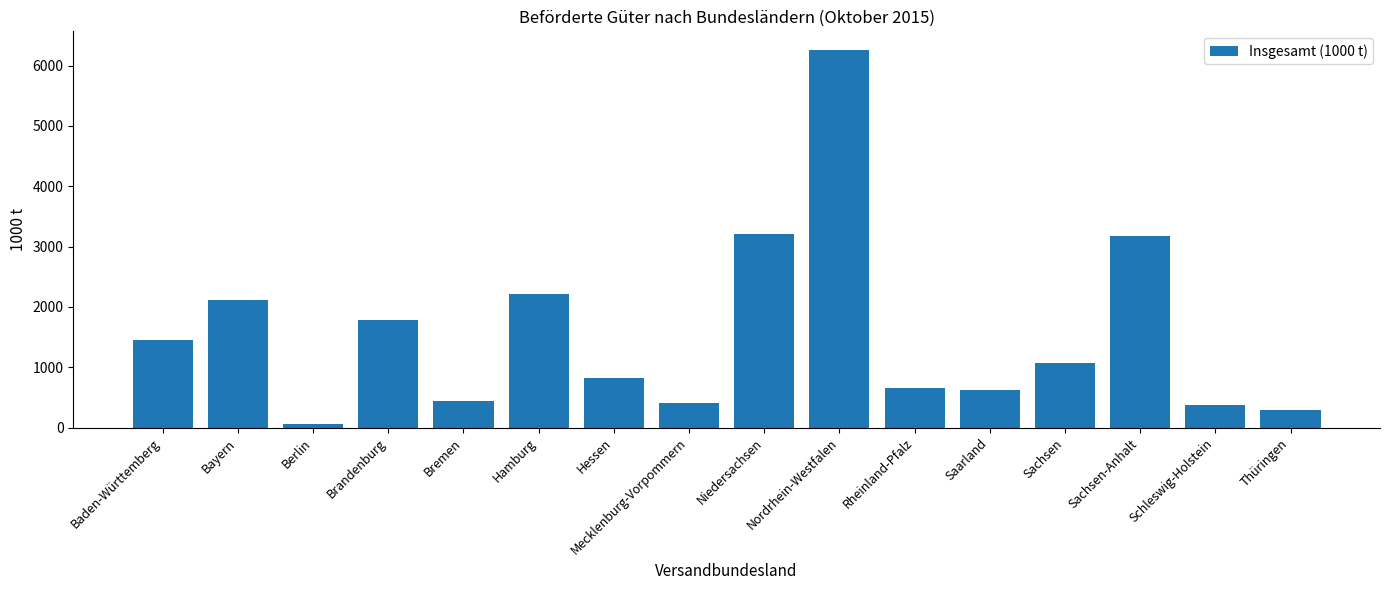

The value at Baden-Württemberg is 1445. True or false?

True